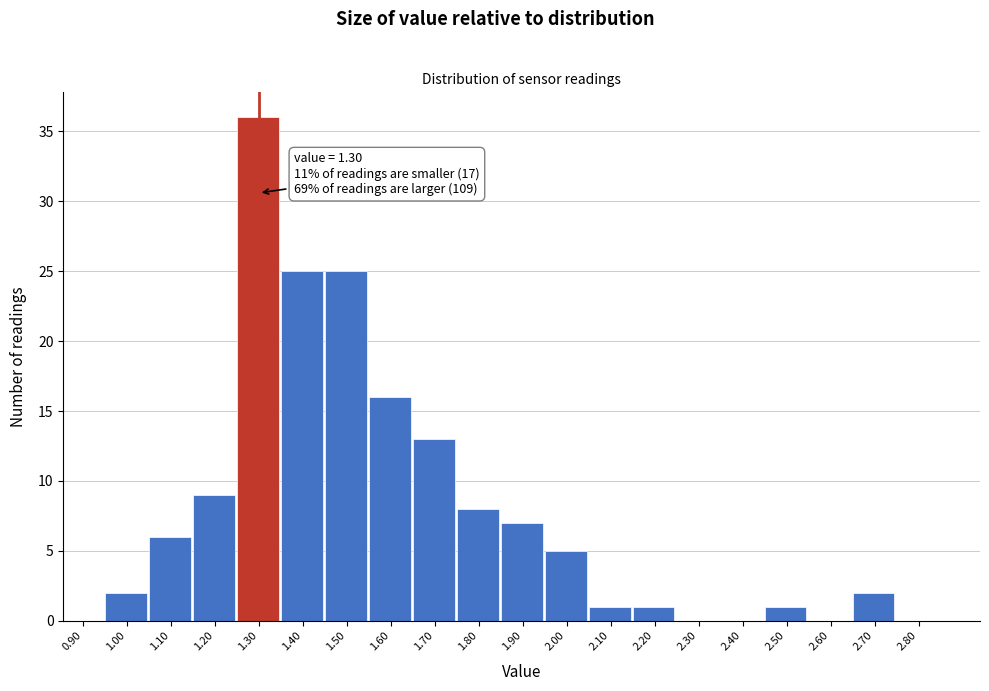

Over which range of the x-axis is the bar tallest?

1.25 to 1.35